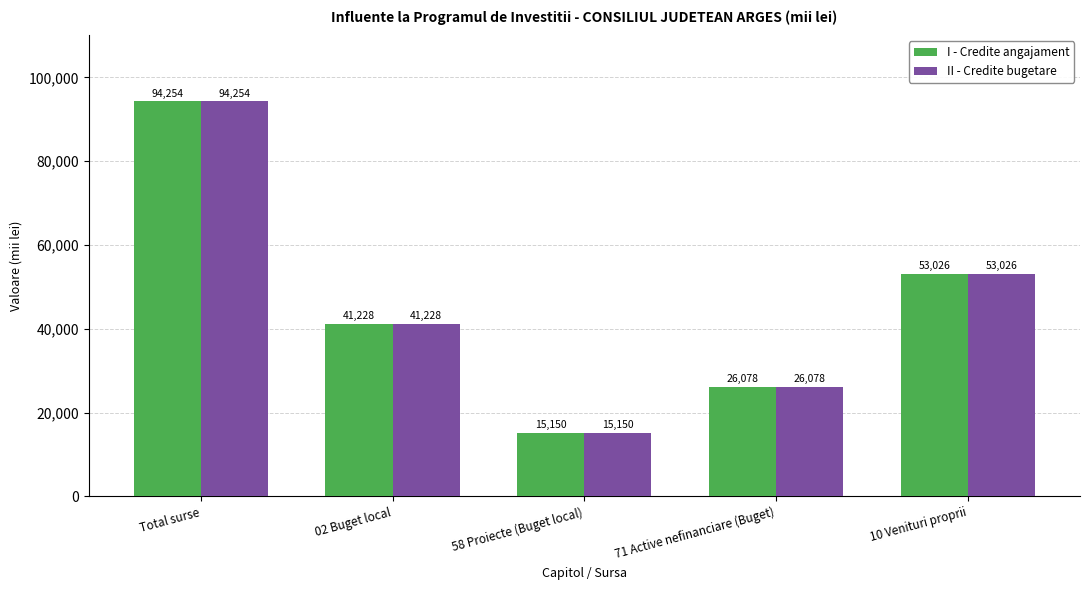

What is the difference between the maximum and minimum values in the I - Credite angajament series?

79104